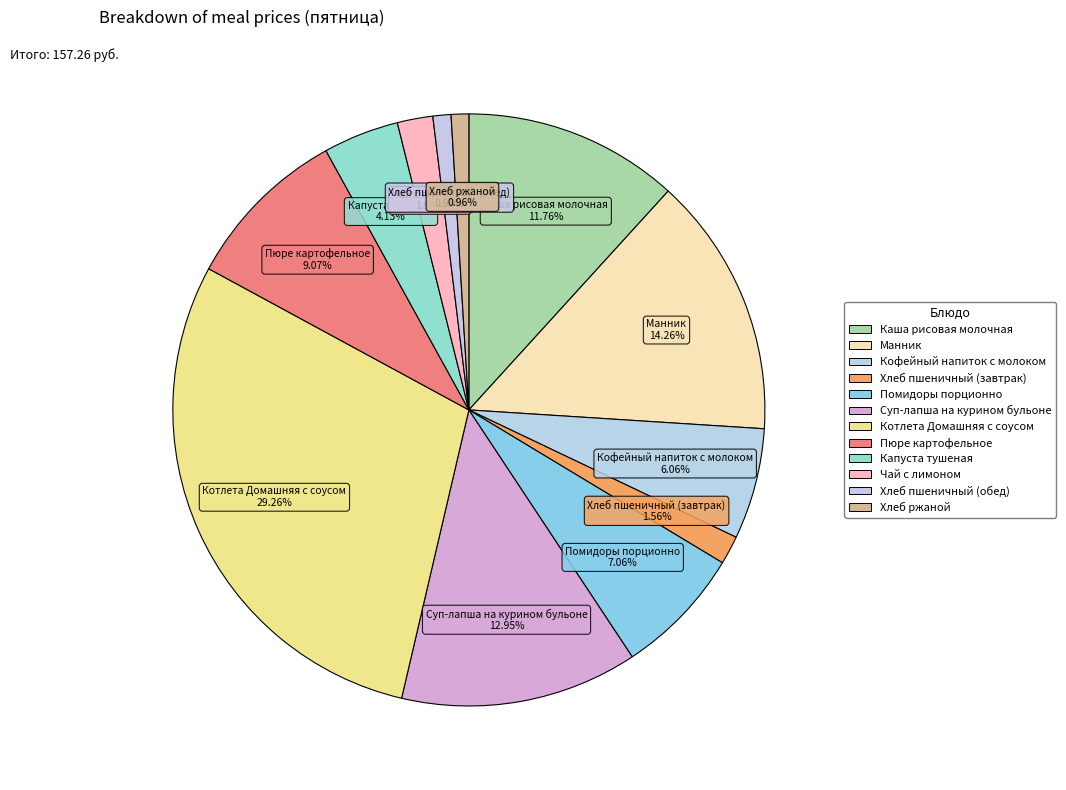

How many slices are in this pie chart?

12